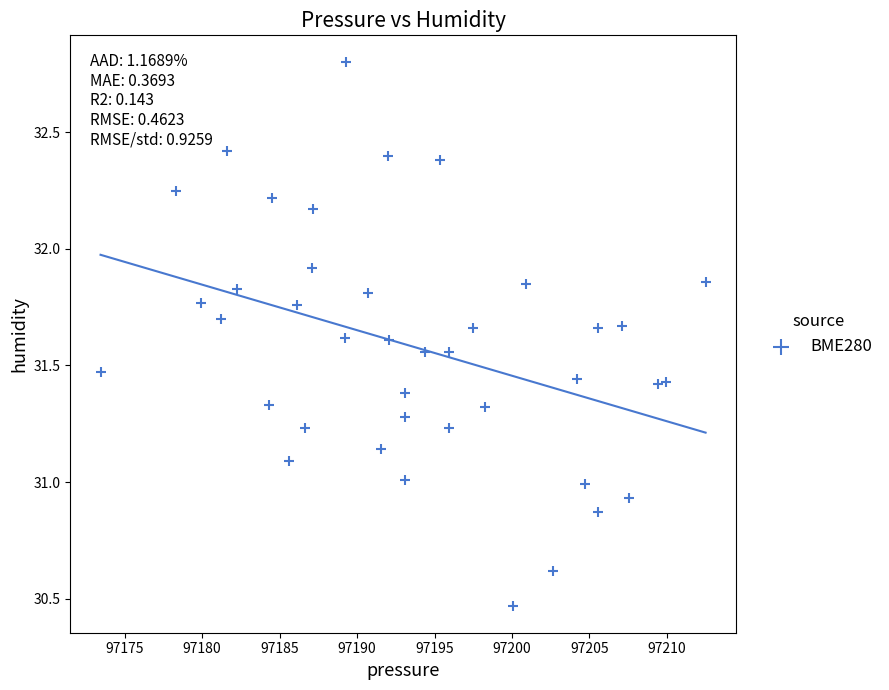

What is the range of Y values (max minus min)?

2.3